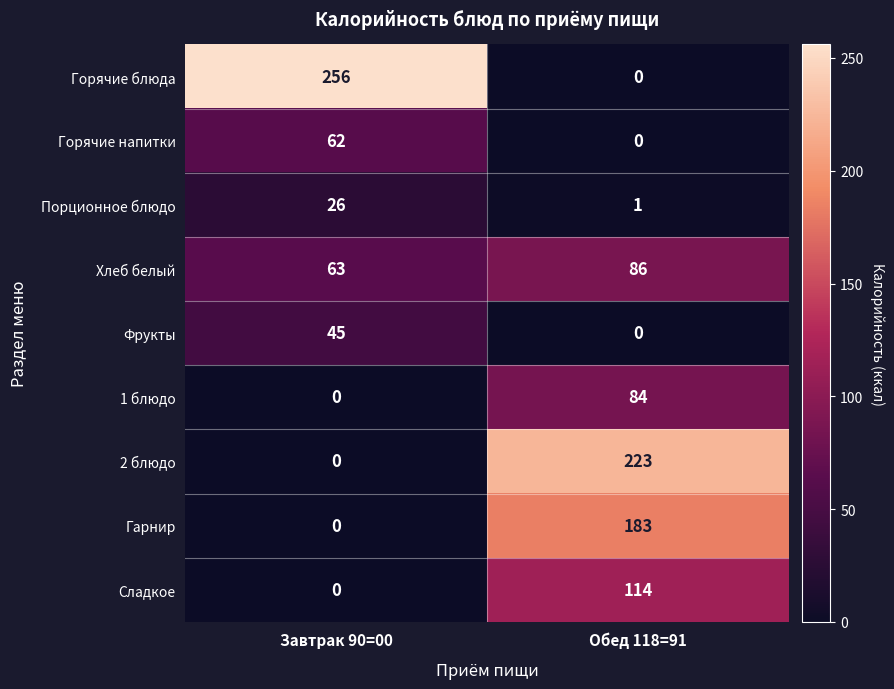

What is the sum of the Гарнир values at Завтрак 90=00 and Обед 118=91?

183